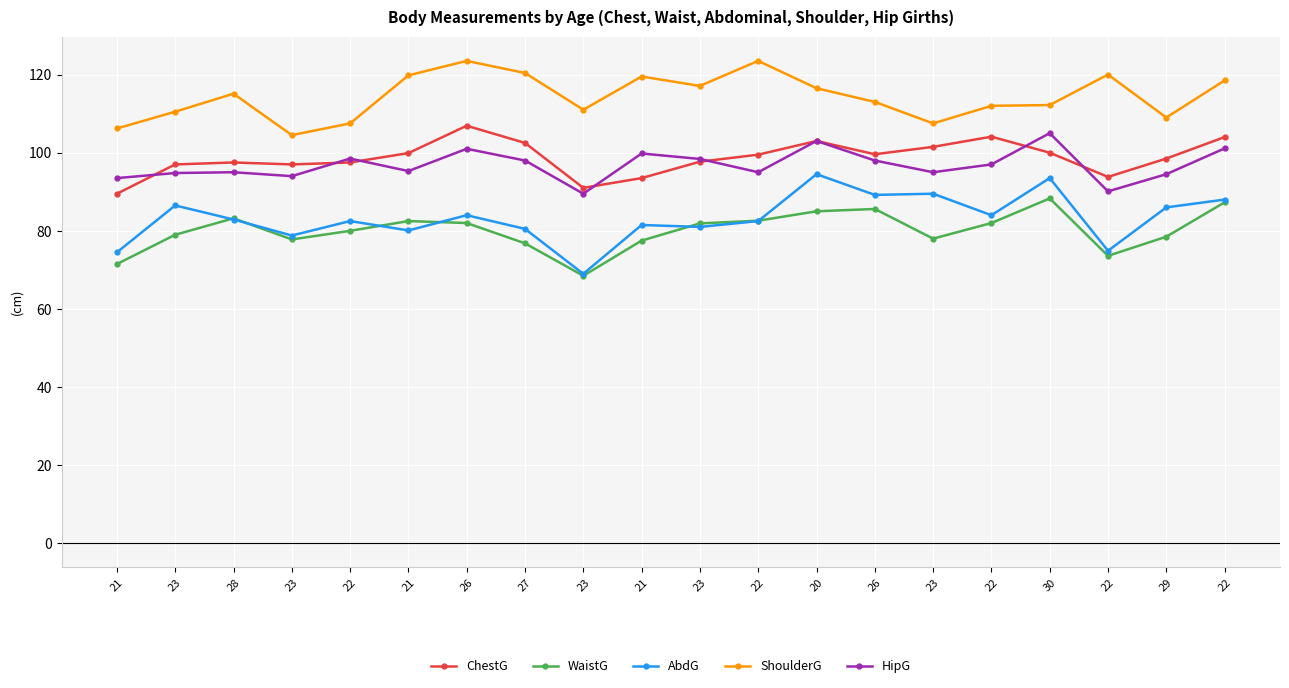

True or false: ShoulderG has more than 2 interior local peaks.

True